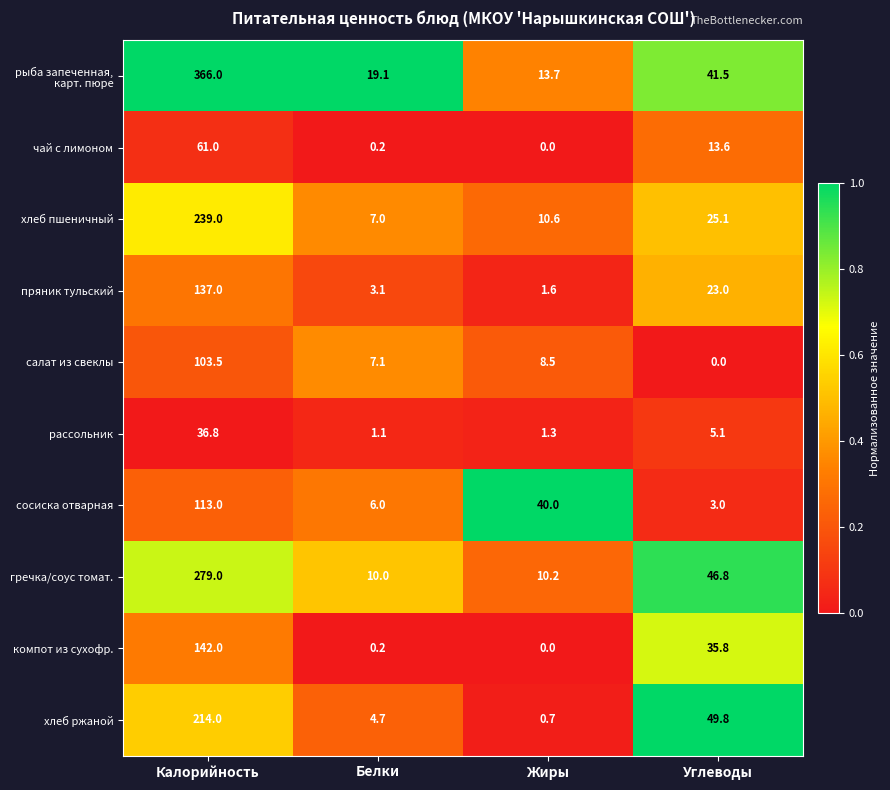

True or false: хлеб пшеничный has a value of 395.6 at Калорийность.

False